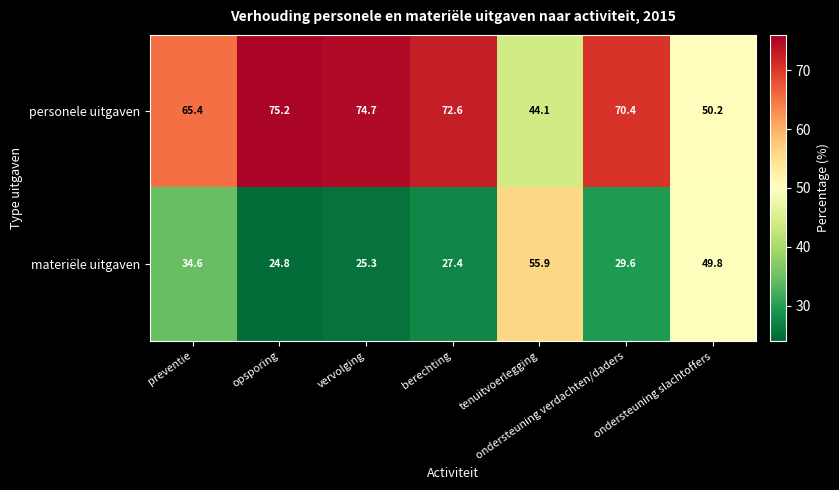

Which category has the highest value across all series?

opsporing